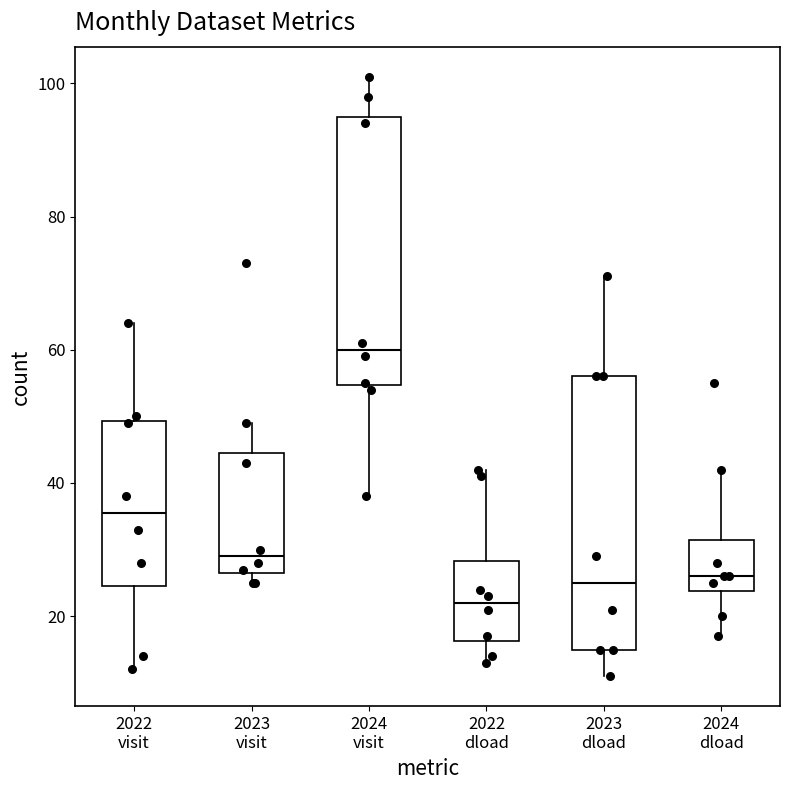

Reading left to right, transcribe this box plot: for each box, give where its median line is, the range the box spans, and where its two whiskers end, as read against the y-axis. The values are not printed on the chart, so give them approximately, as read against the axis.

2022 visit: median 36, box 24 to 50, whiskers 12 to 64
2023 visit: median 30, box 26 to 44, whiskers 26 (just below the box's lower edge) to 50
2024 visit: median 60, box 54 to 96, whiskers 38 to 102
2022 dload: median 22, box 16 to 28, whiskers 14 to 42
2023 dload: median 26, box 16 to 56, whiskers 12 to 72
2024 dload: median 26, box 24 to 32, whiskers 18 to 42